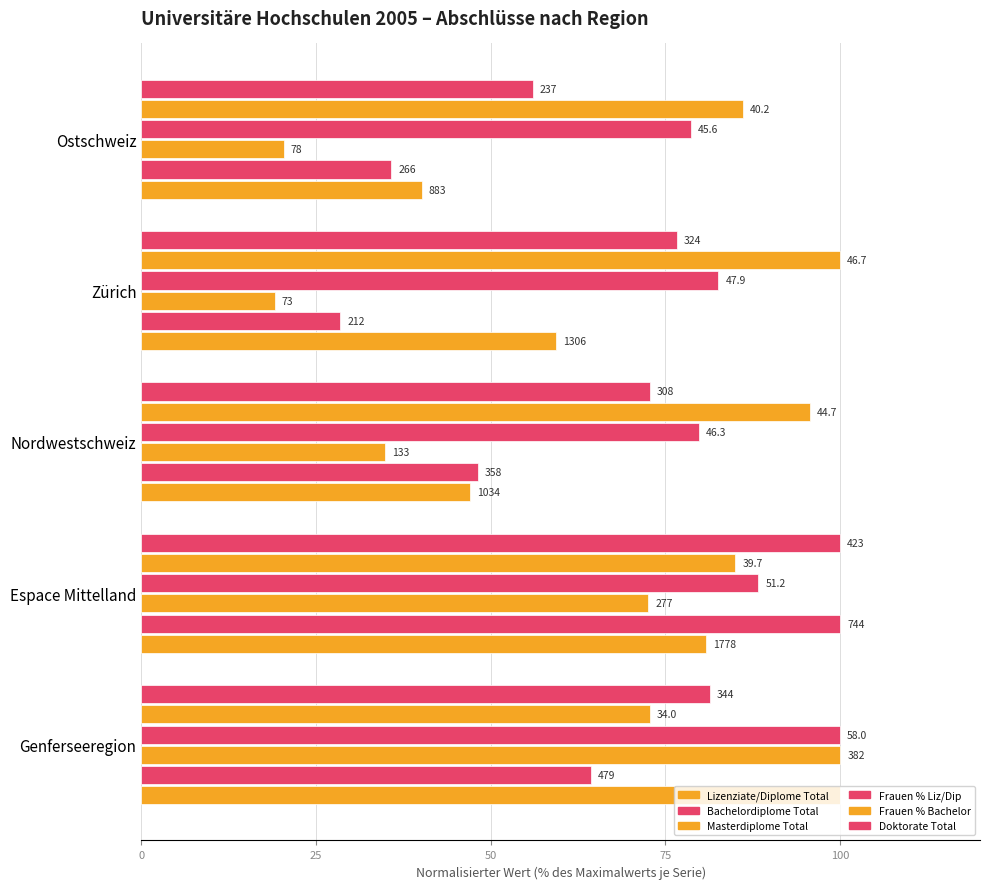

Which series has the largest total across all categories?

Frauen % Bachelor